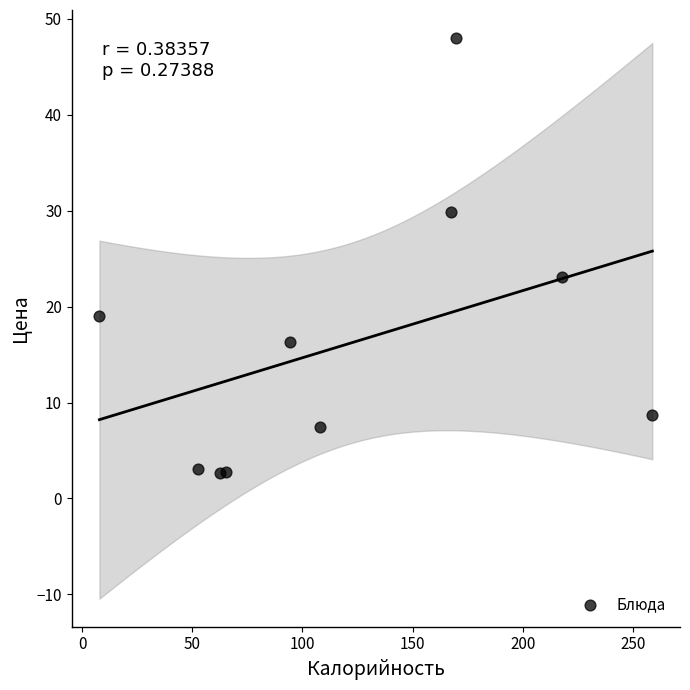

What is the range of Y values (max minus min)?

45.4